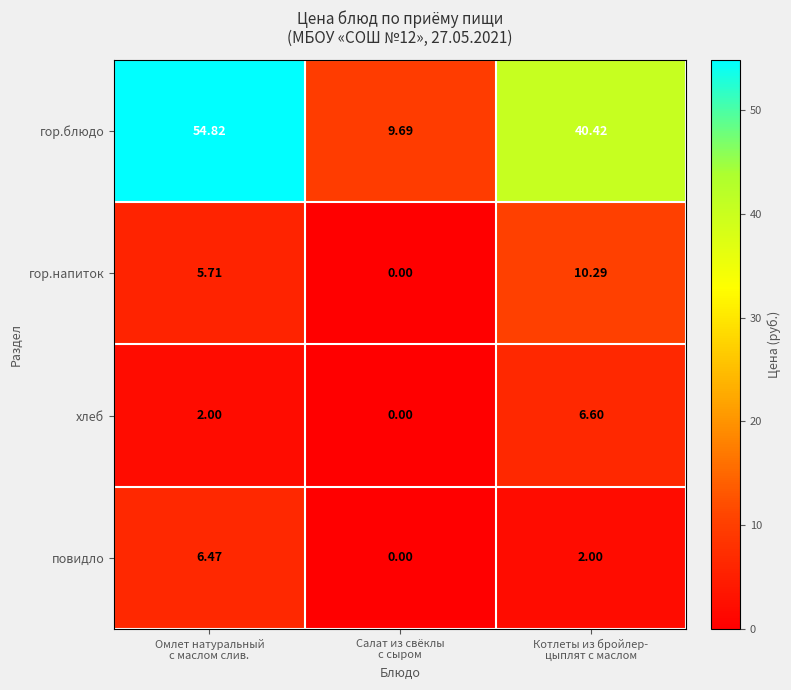

List the series in order of their peak value, highest first.

гор.блюдо, гор.напиток, хлеб, повидло